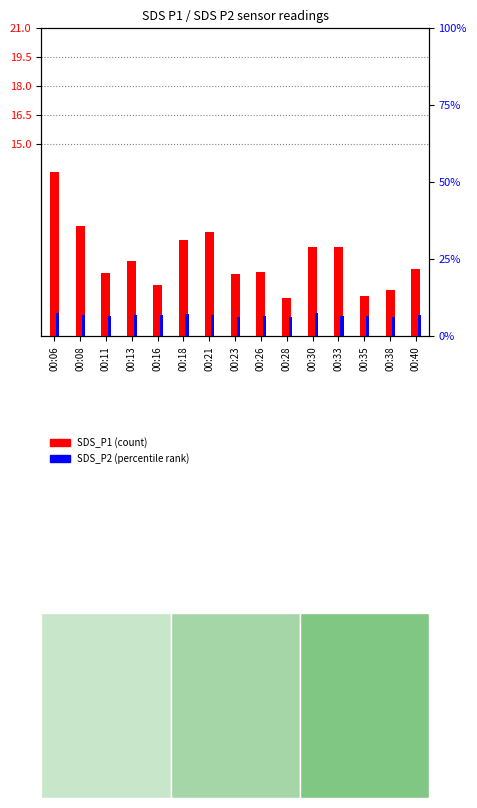

Count the number of data series in this chart.

2